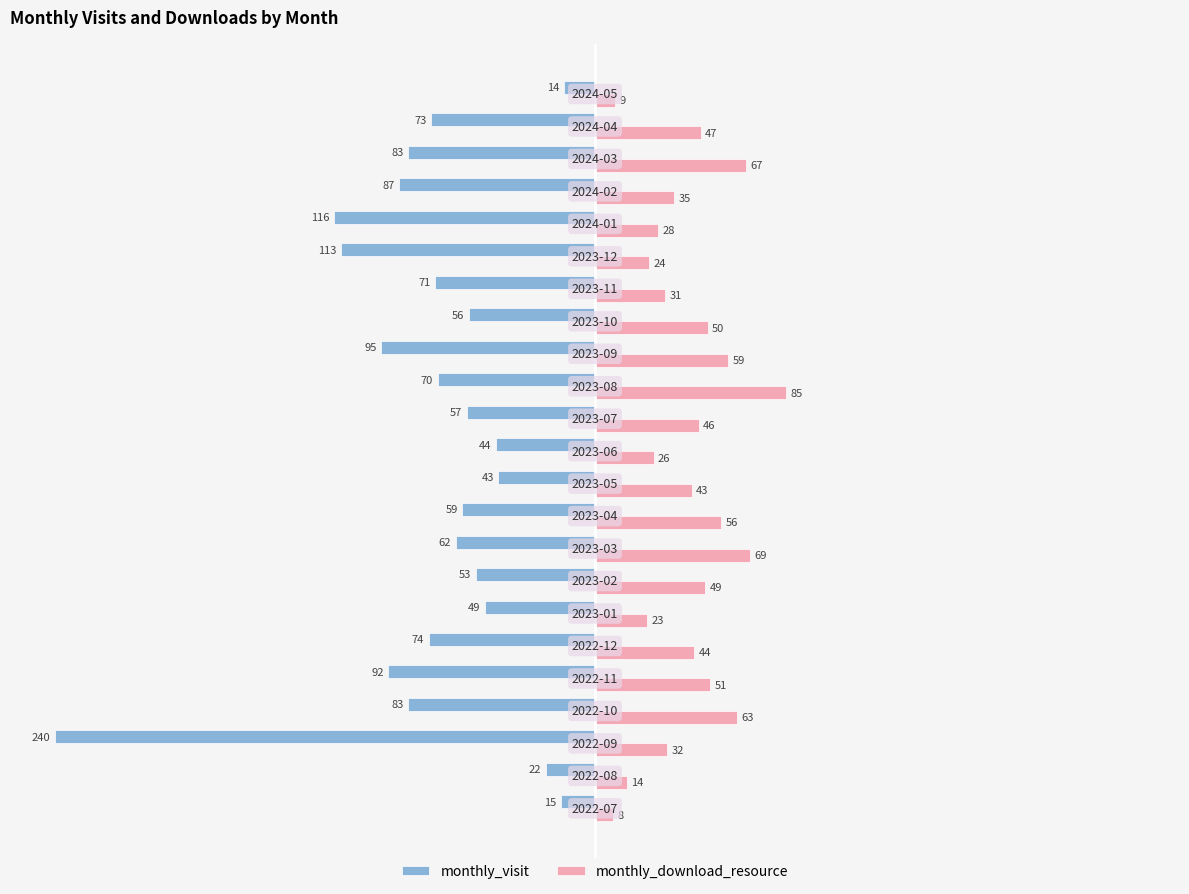

What is the minimum value for monthly_visit?

-240